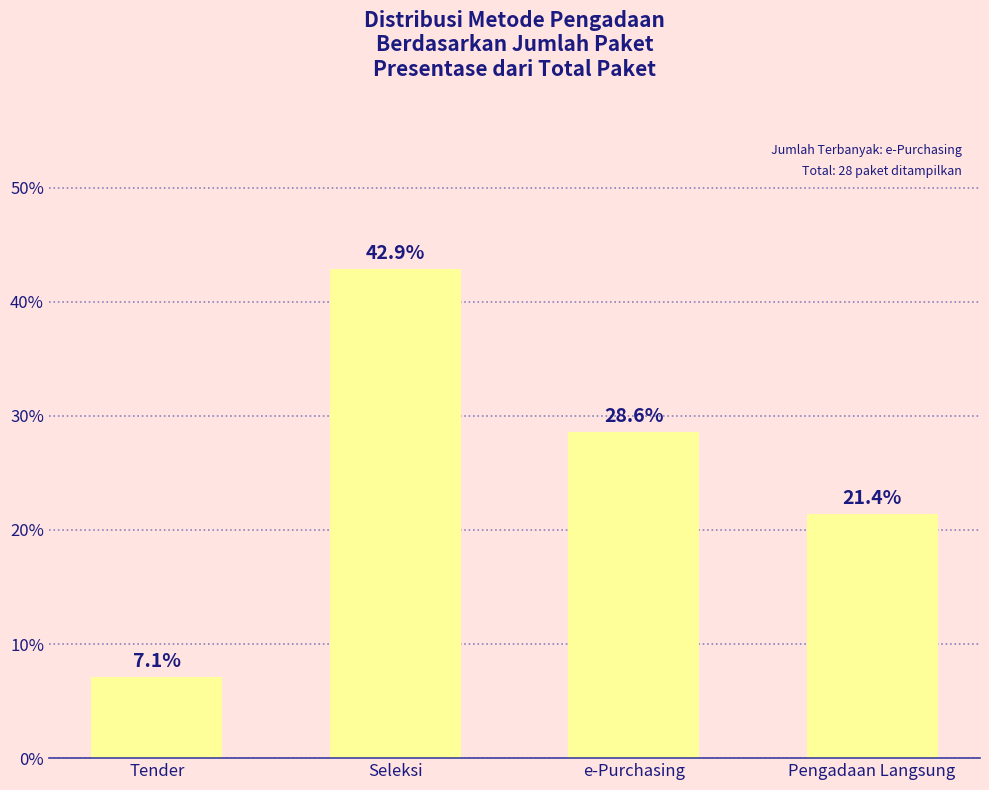

What is the greatest value displayed?

42.9